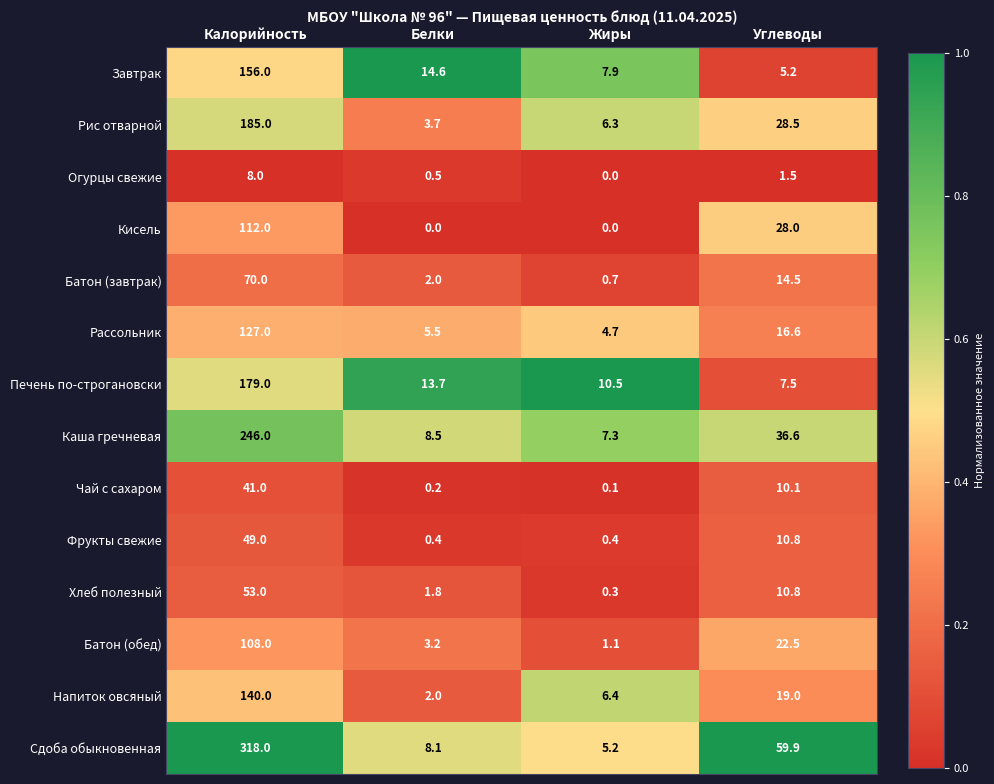

At which label is Батон (обед) closest to 54?

Углеводы